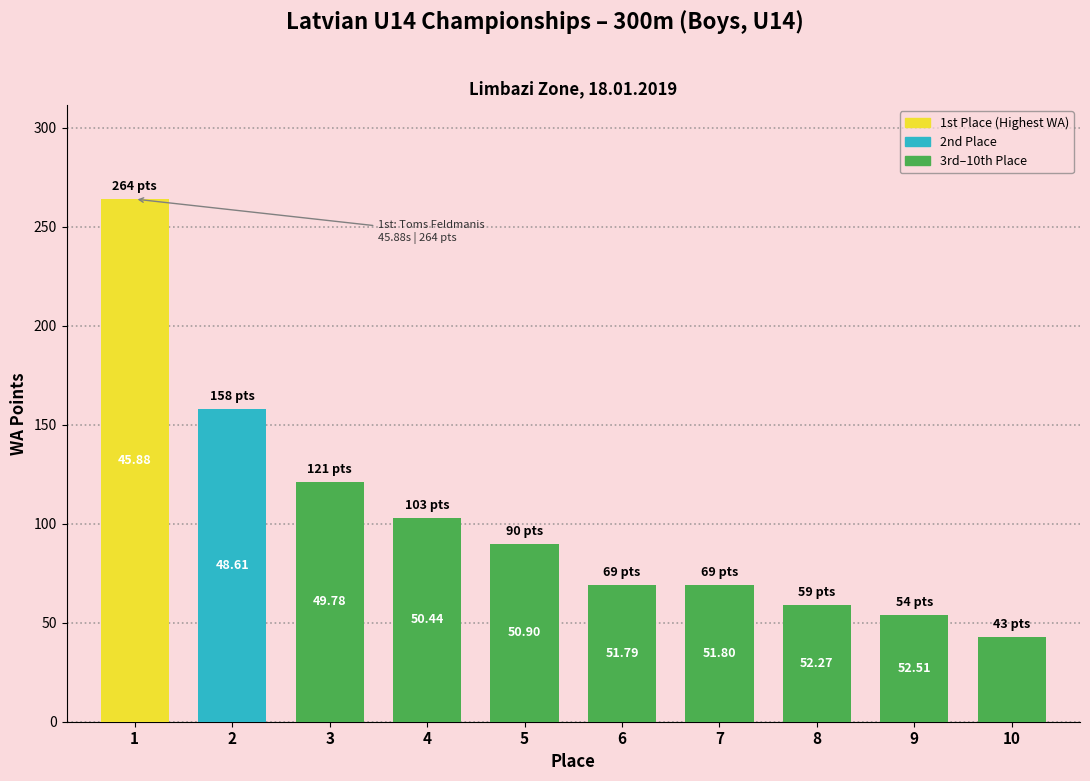

What is the difference between the maximum and minimum values?

221